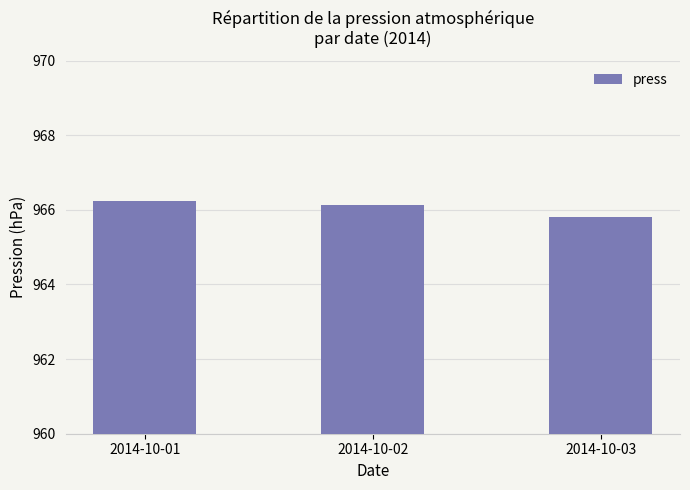

Rank the categories by value from highest to lowest.

2014-10-01, 2014-10-02, 2014-10-03